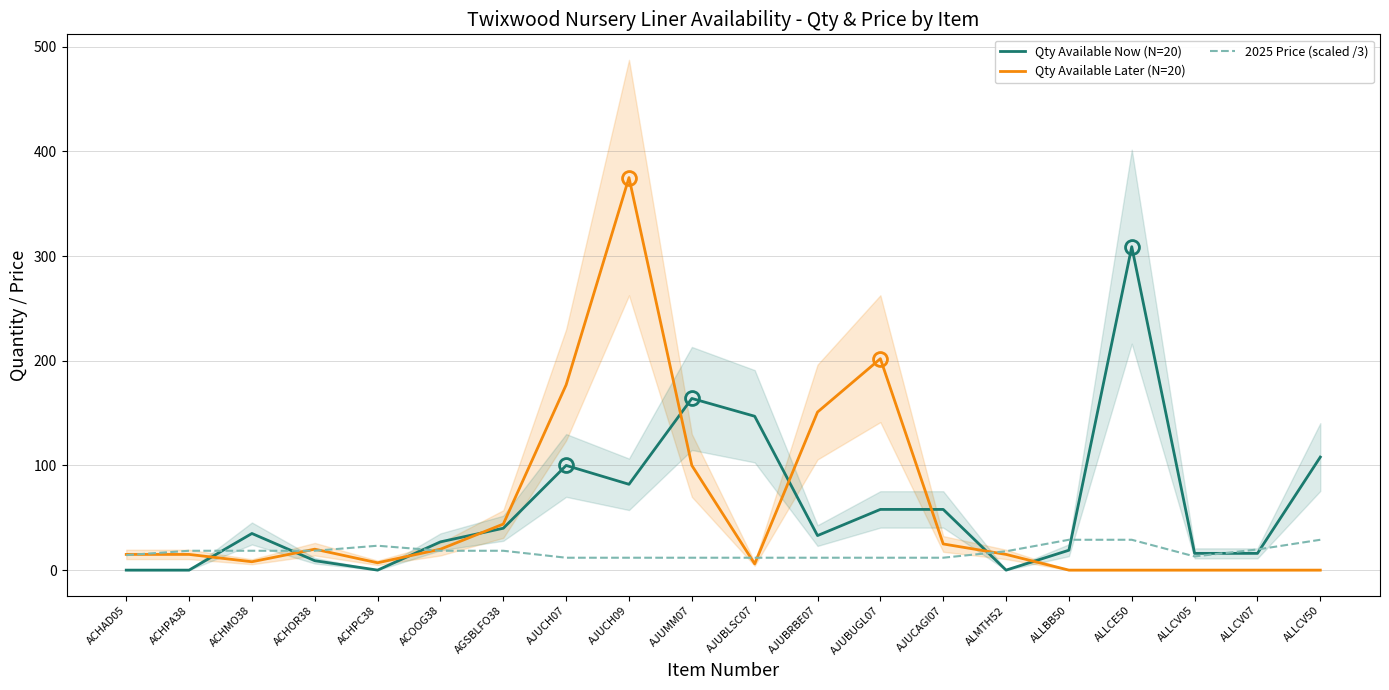

Which series has the largest total across all categories?

Qty Available Now (N=20)